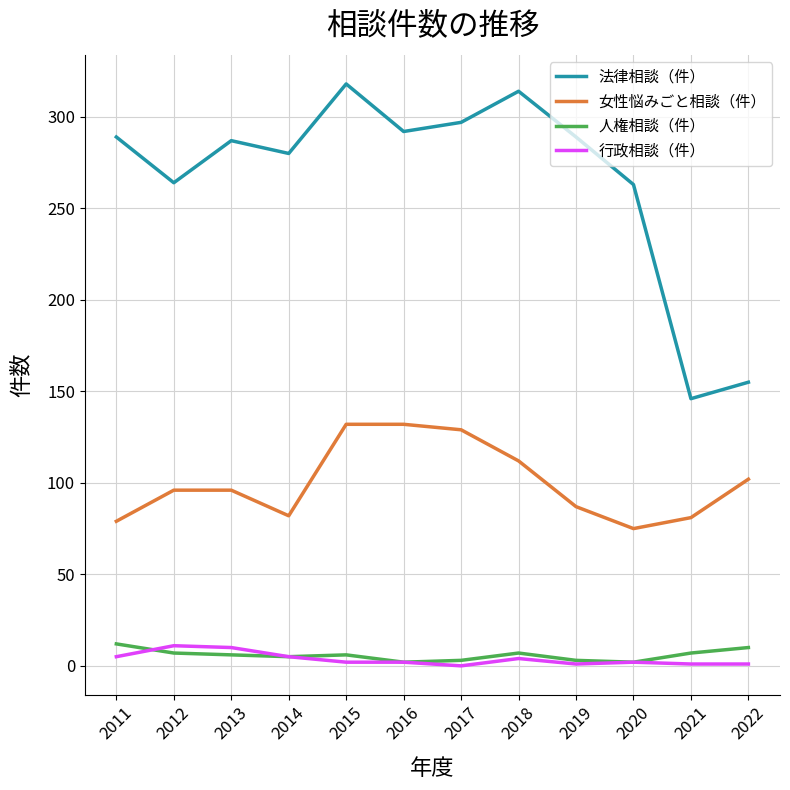

True or false: 人権相談（件） has a value of 7 at 2018.

True